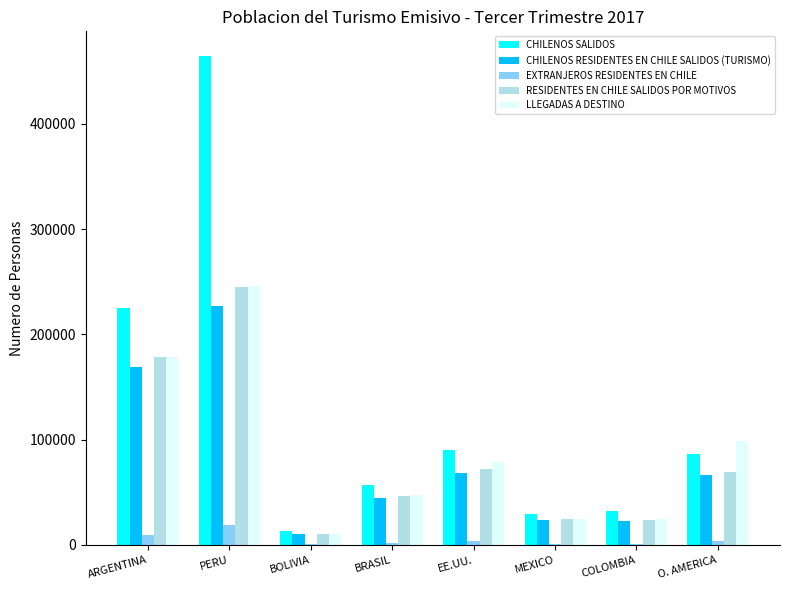

True or false: CHILENOS RESIDENTES EN CHILE SALIDOS (TURISMO) has a value of 66210.6 at O. AMERICA.

True